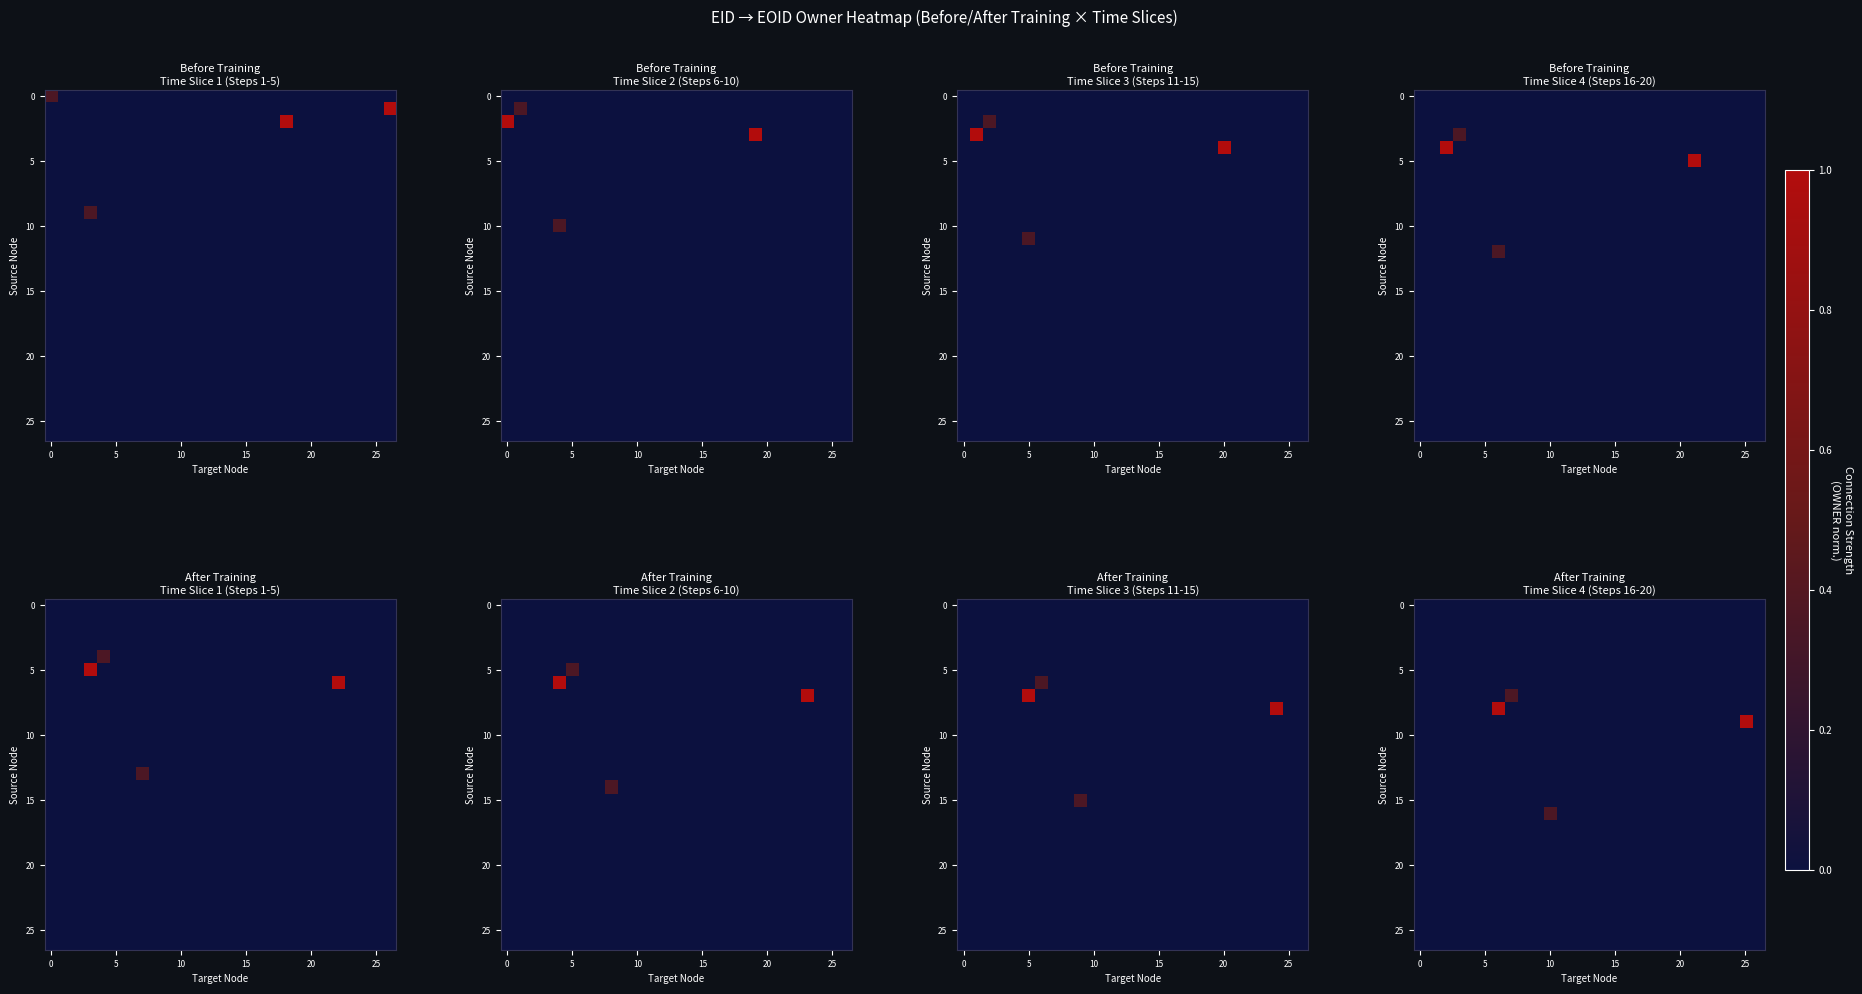

How many distinct data groups are displayed?

27